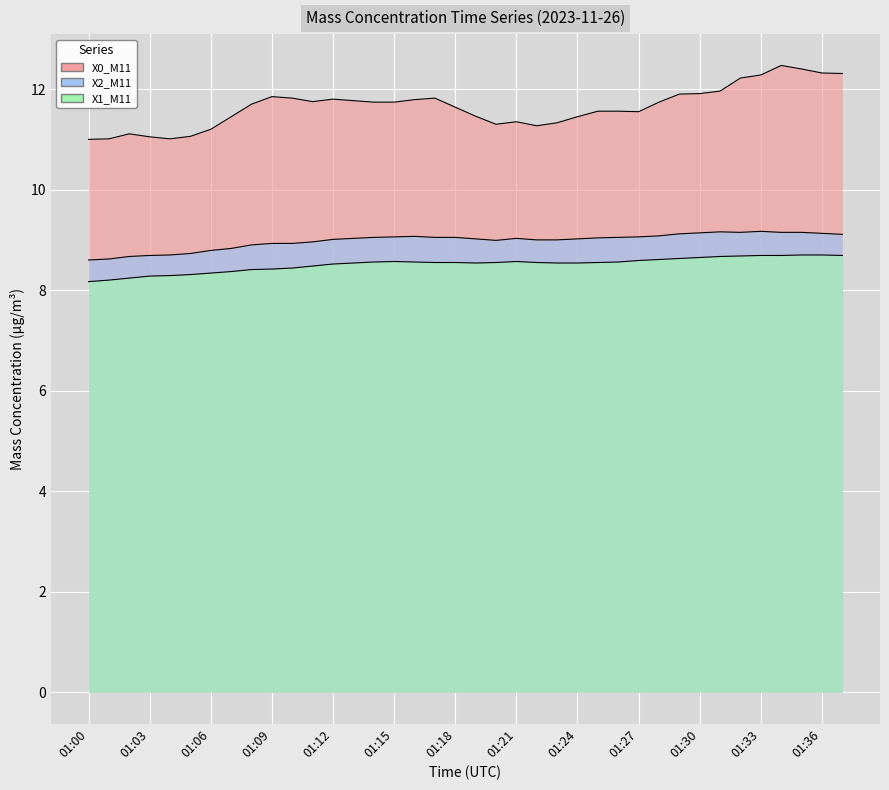

What are all the series names shown in the legend?

X0_M11, X2_M11, X1_M11